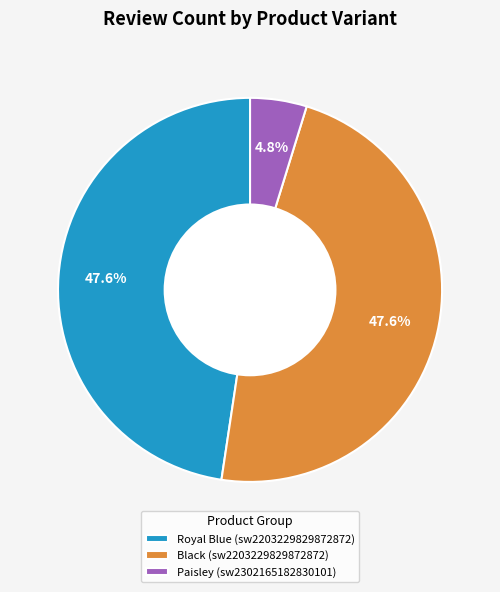

Do Royal Blue (sw2203229829872872) and Paisley (sw2302165182830101) together represent more than half of the pie?

Yes